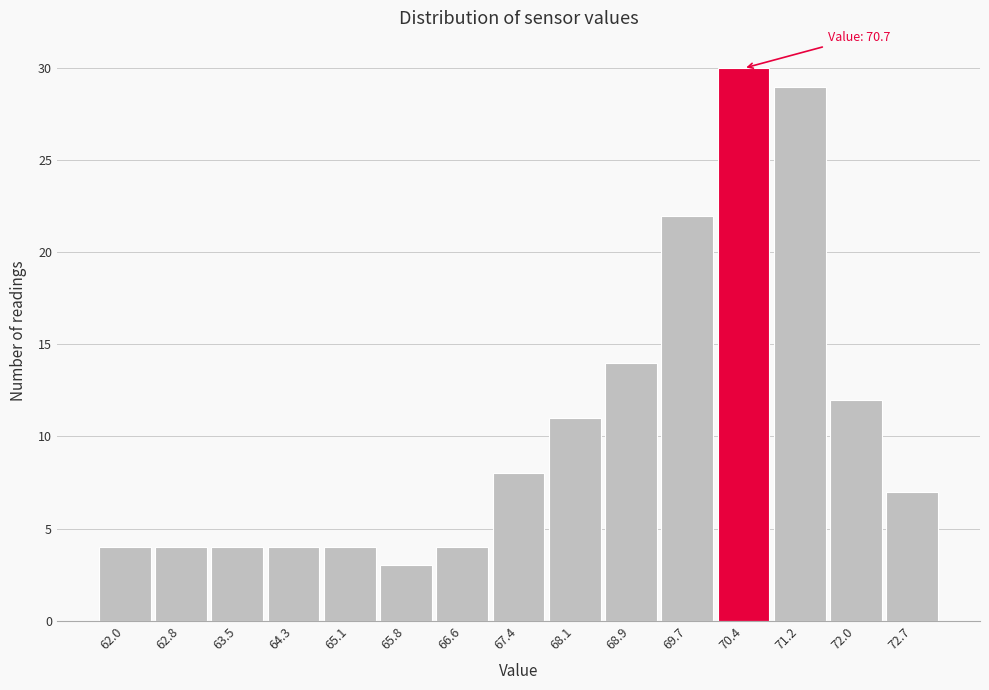

Reading left to right, extract all data points from this chart.

62.0=4	62.8=4	63.5=4	64.3=4	65.1=4	65.8=3	66.6=4	67.4=8	68.1=11	68.9=14	69.7=22	70.4=30	71.2=29	72.0=12	72.7=7